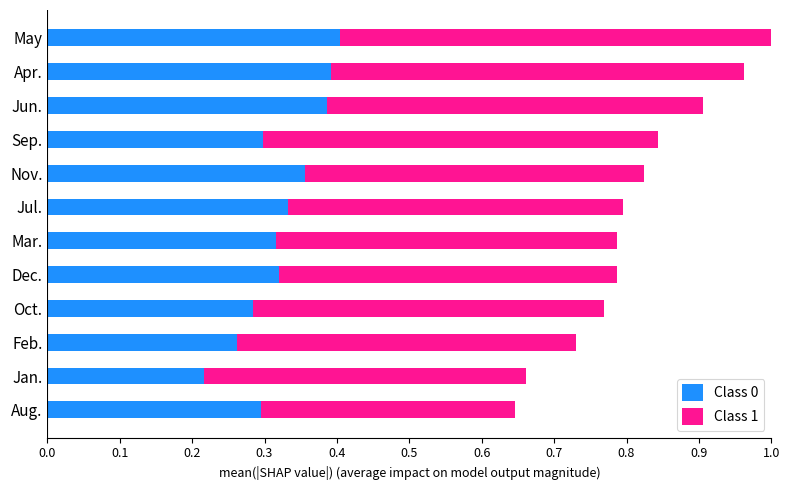

How many categories are shown in the chart?

12